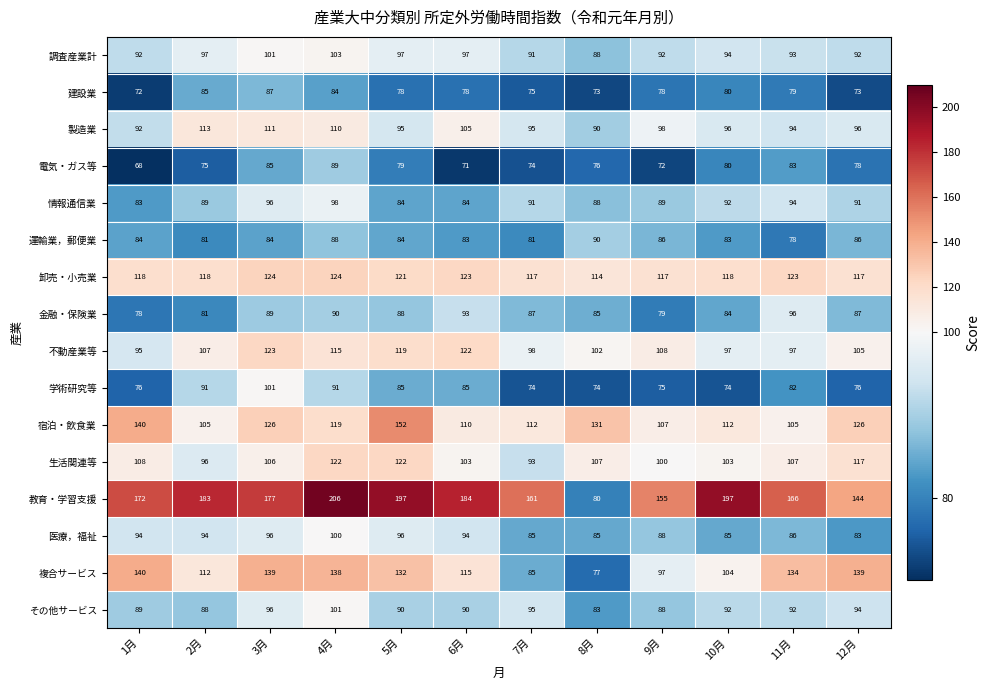

What is the smallest value displayed?

68